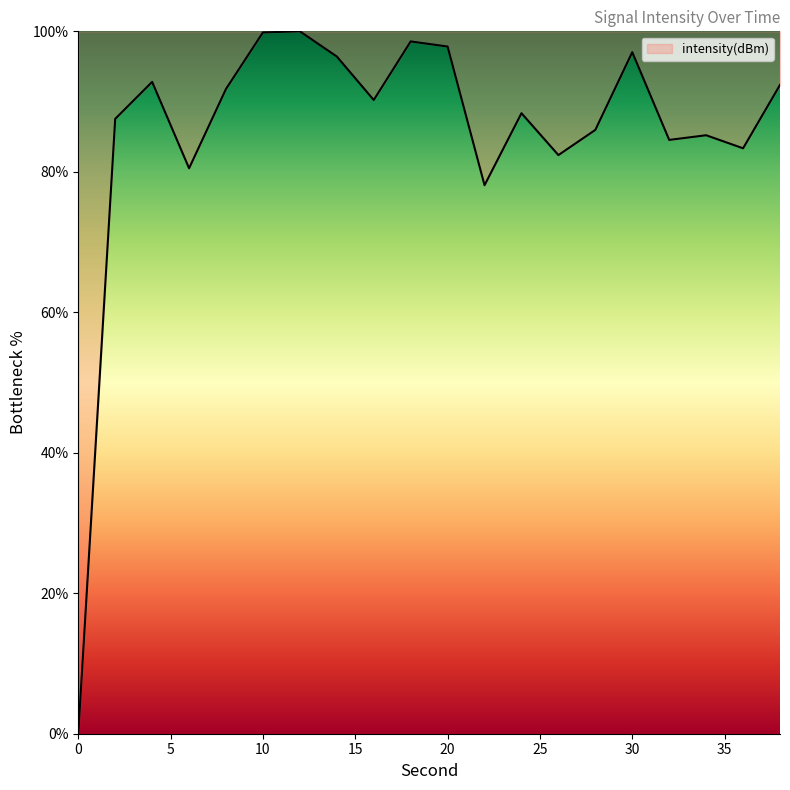

What is the greatest value displayed?

100.0